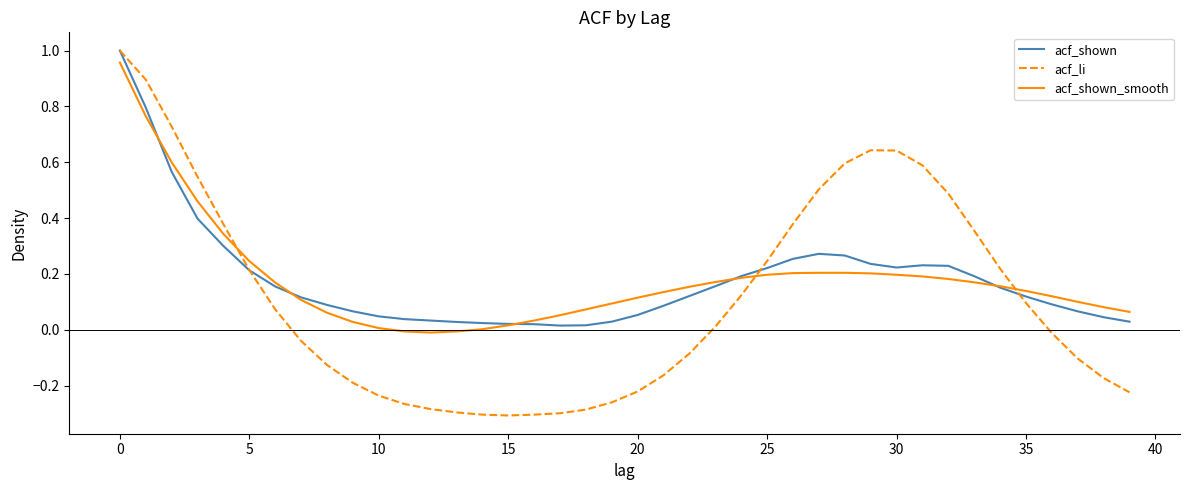

What are all the series names shown in the legend?

acf_shown, acf_li, acf_shown_smooth